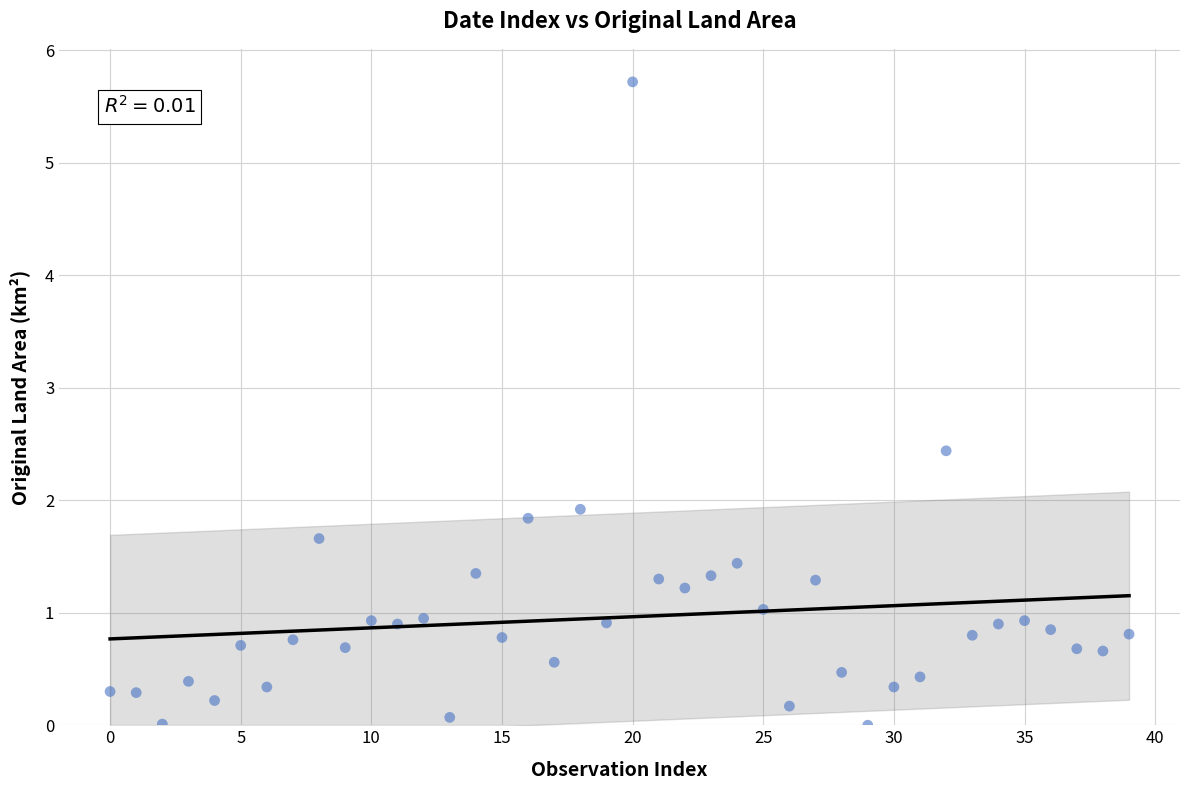

What Y value in the scatter plot is closest to 2?

1.9